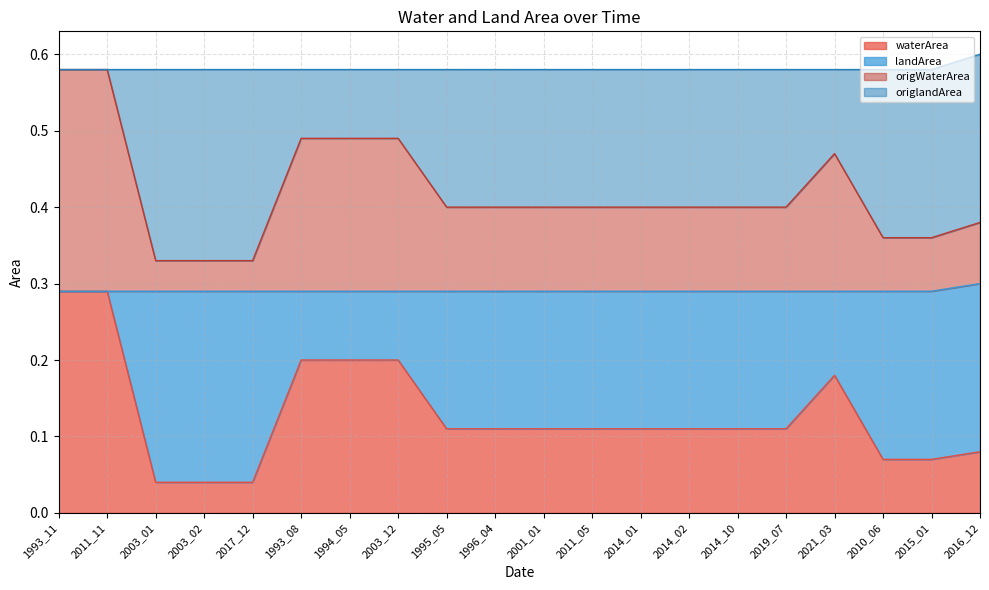

What is the label of the 2nd point from the left?

2011_11